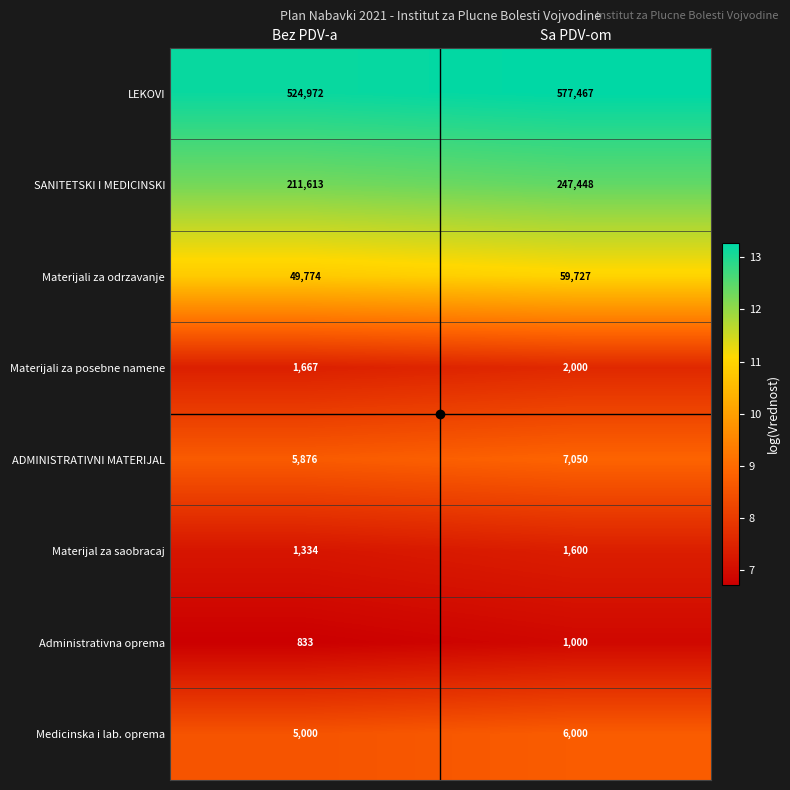

The value of Administrativna oprema at Bez PDV-a is 833. True or false?

True